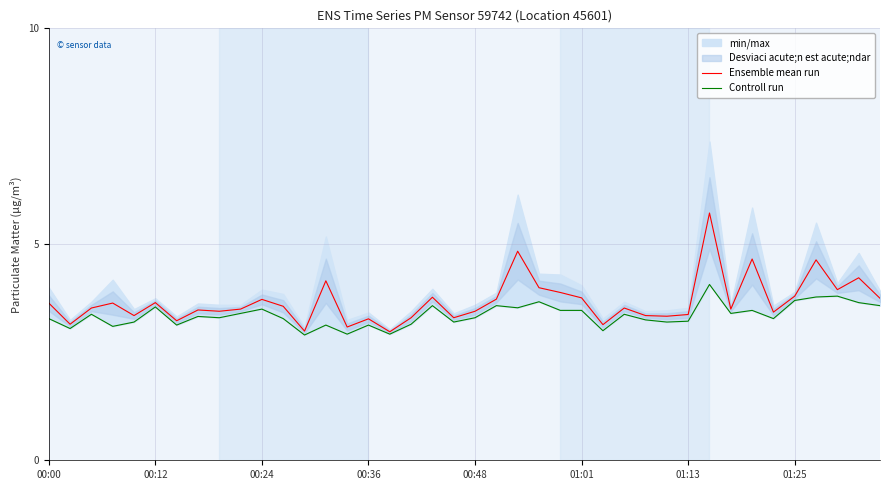

What is the lowest value of the Ensemble mean run series?

3.0